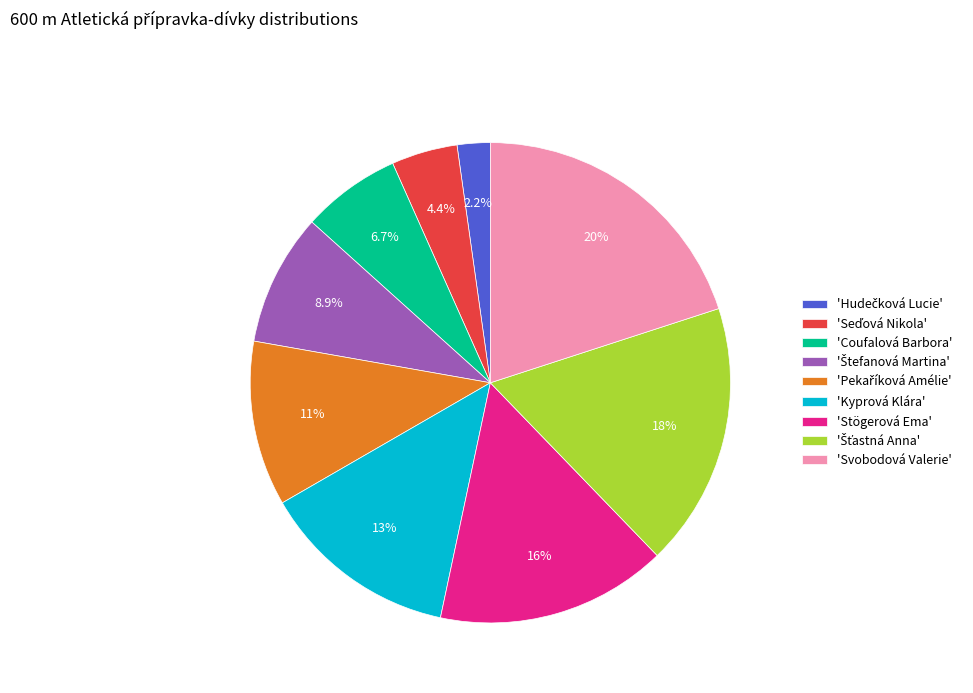

What is the largest slice in the pie chart?

'Svobodová Valerie'